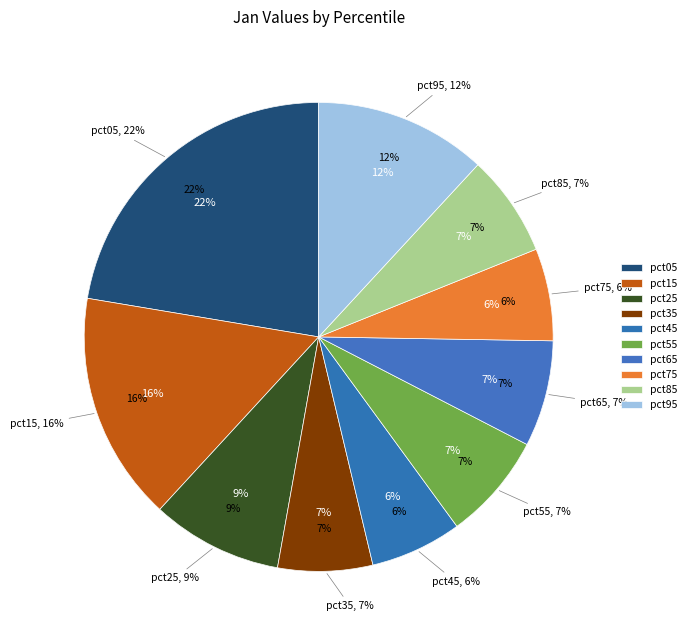

Is there any slice that represents more than half of the pie?

No